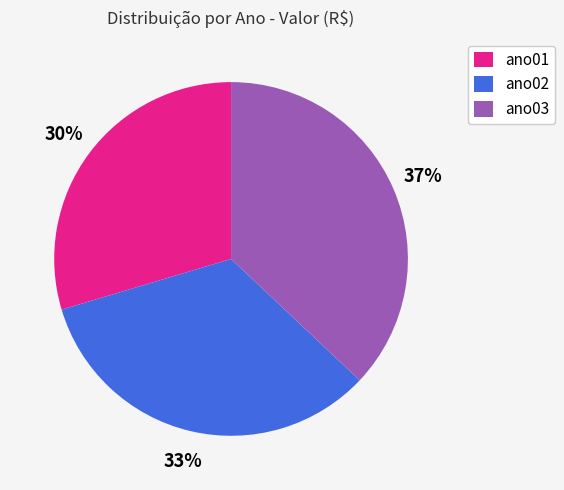

Does ano01 account for over 50% of the chart?

No